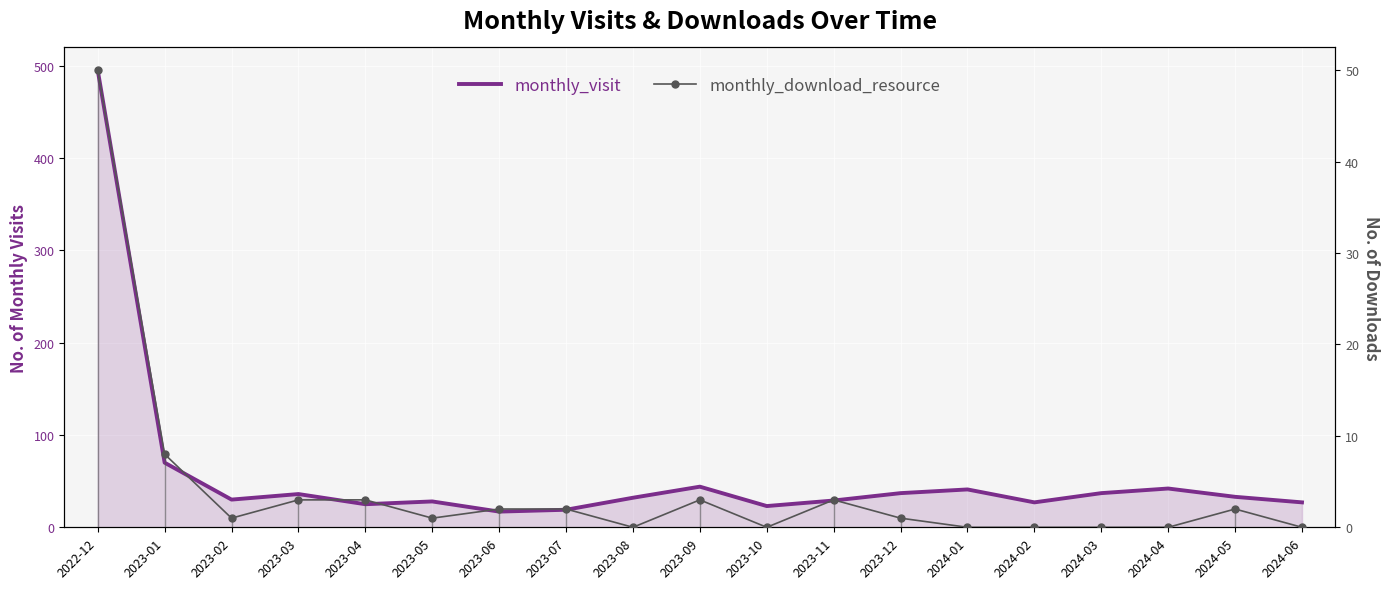

What is the difference between the second highest and second lowest values in the monthly_visit series?

51